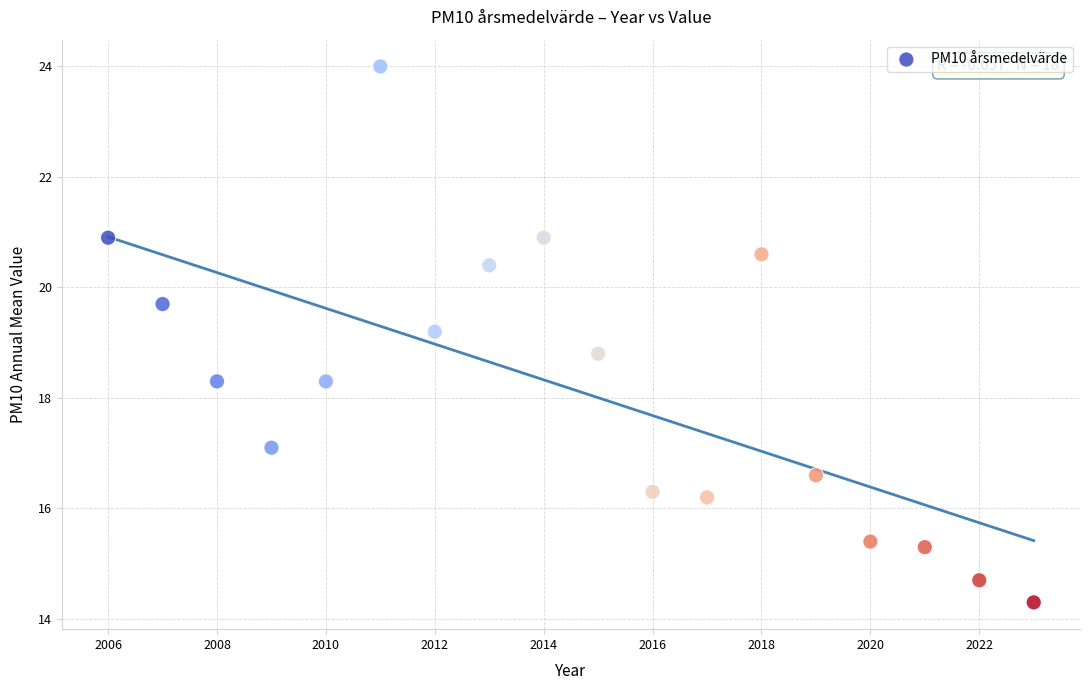

What is the range of Y values (max minus min)?

9.7